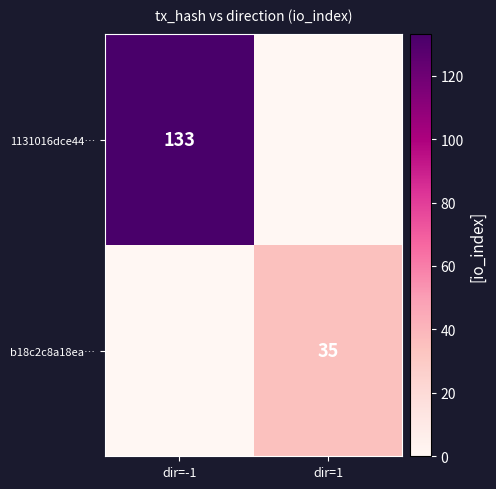

The 1131016dce44… series shows 196 at dir=-1. True or false?

False